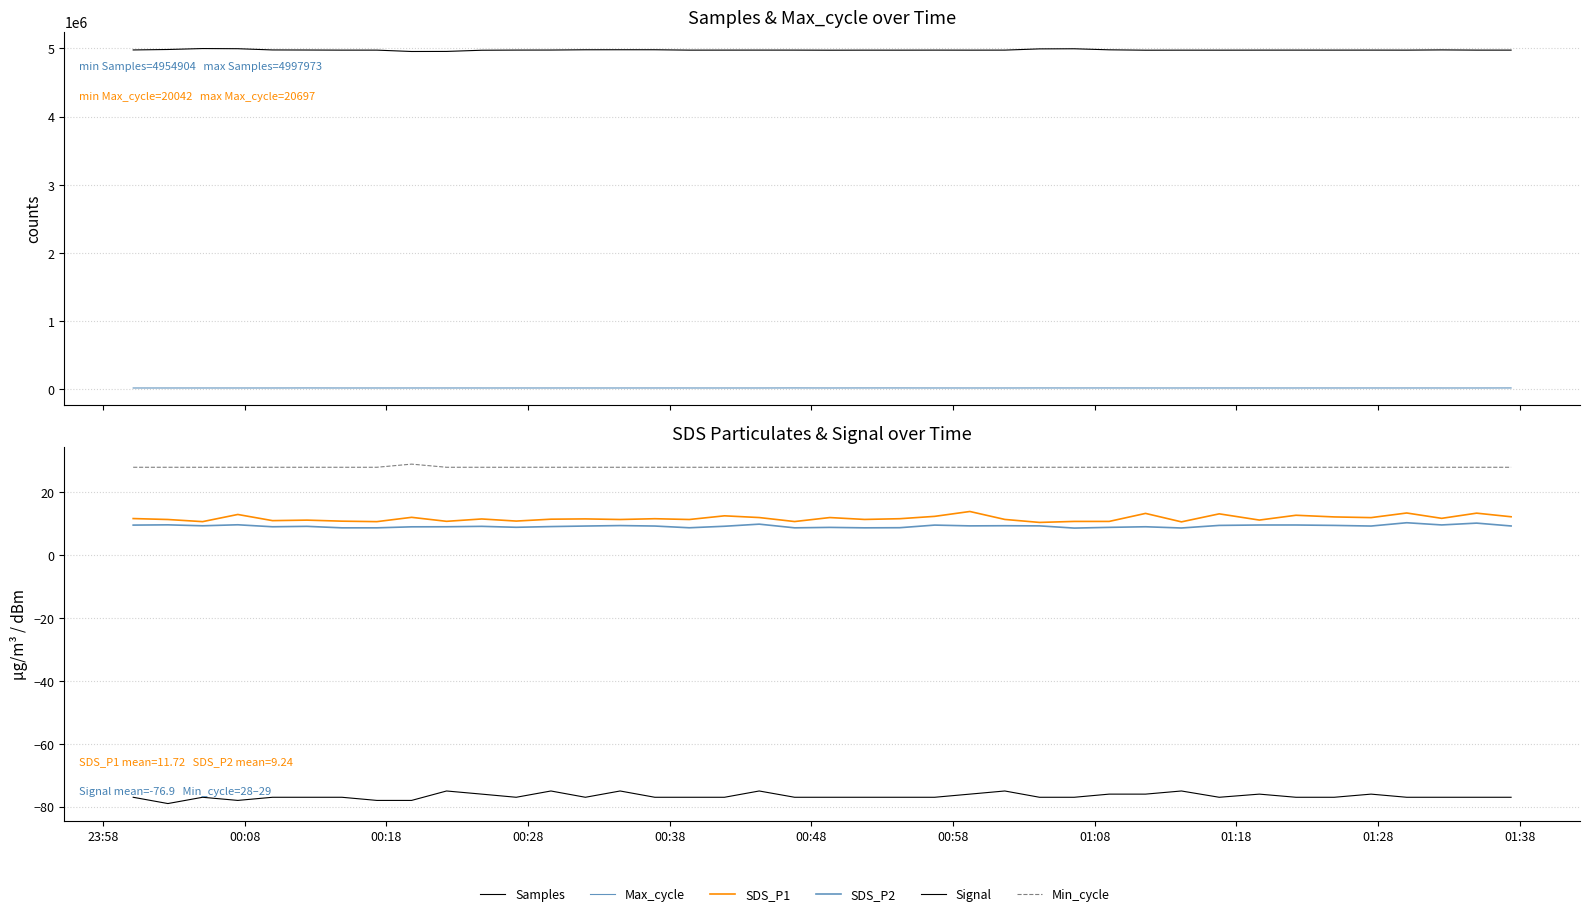

Is this an area chart (filled region under the line)?

No